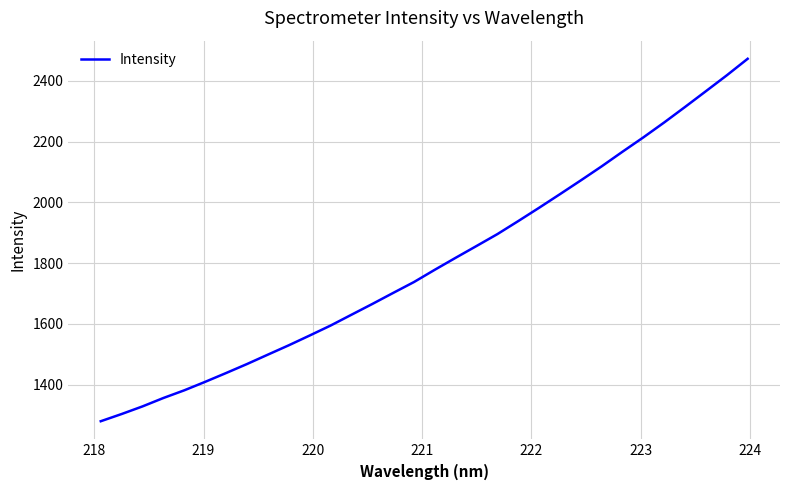

What is the maximum value shown in the chart?

2472.4